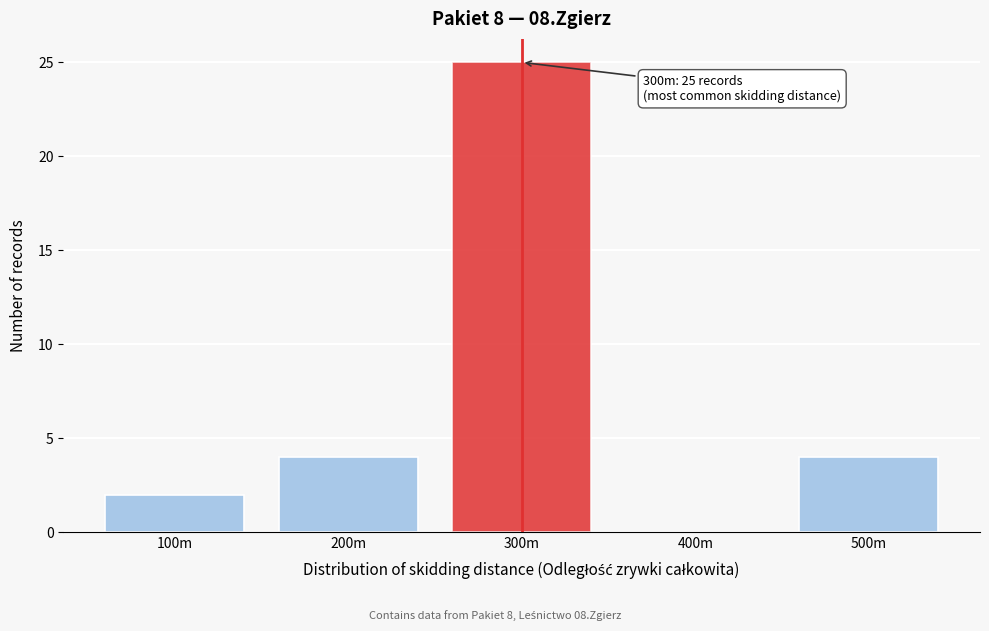

Reading left to right, extract all data points from this chart.

100m=2	200m=4	300m=25	400m=0	500m=4